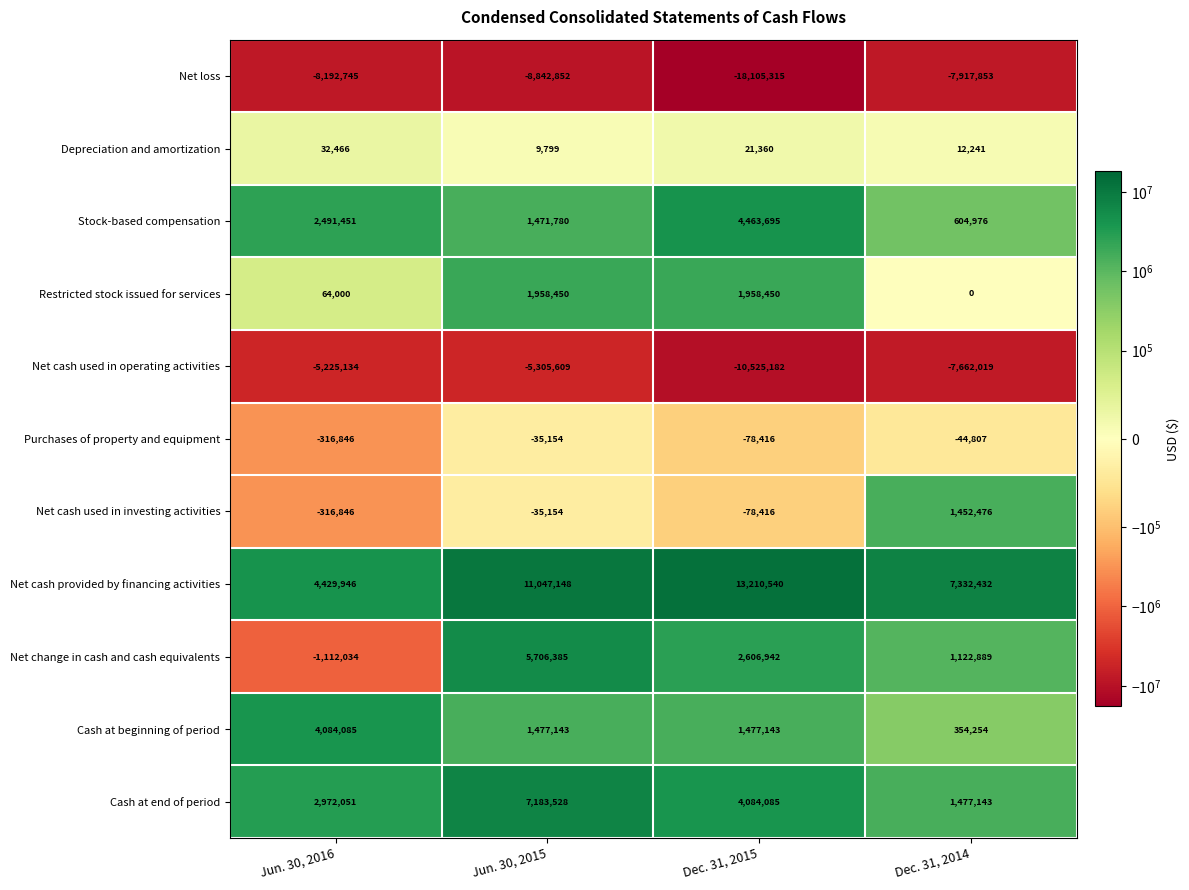

Between Jun. 30, 2016 and Dec. 31, 2015, which series saw the biggest shift?

Net loss